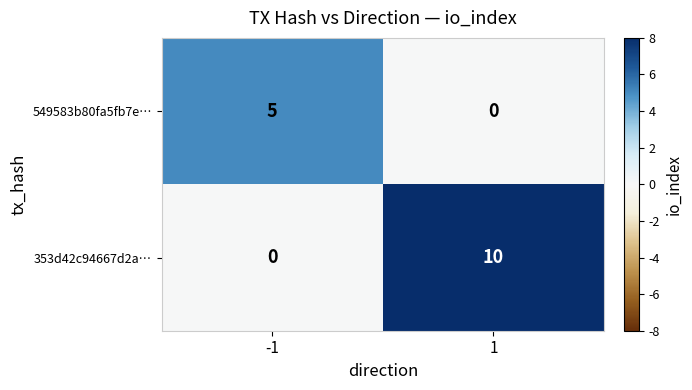

List the series in order of their overall mean, lowest first.

549583b80fa5fb7e…, 353d42c94667d2a…